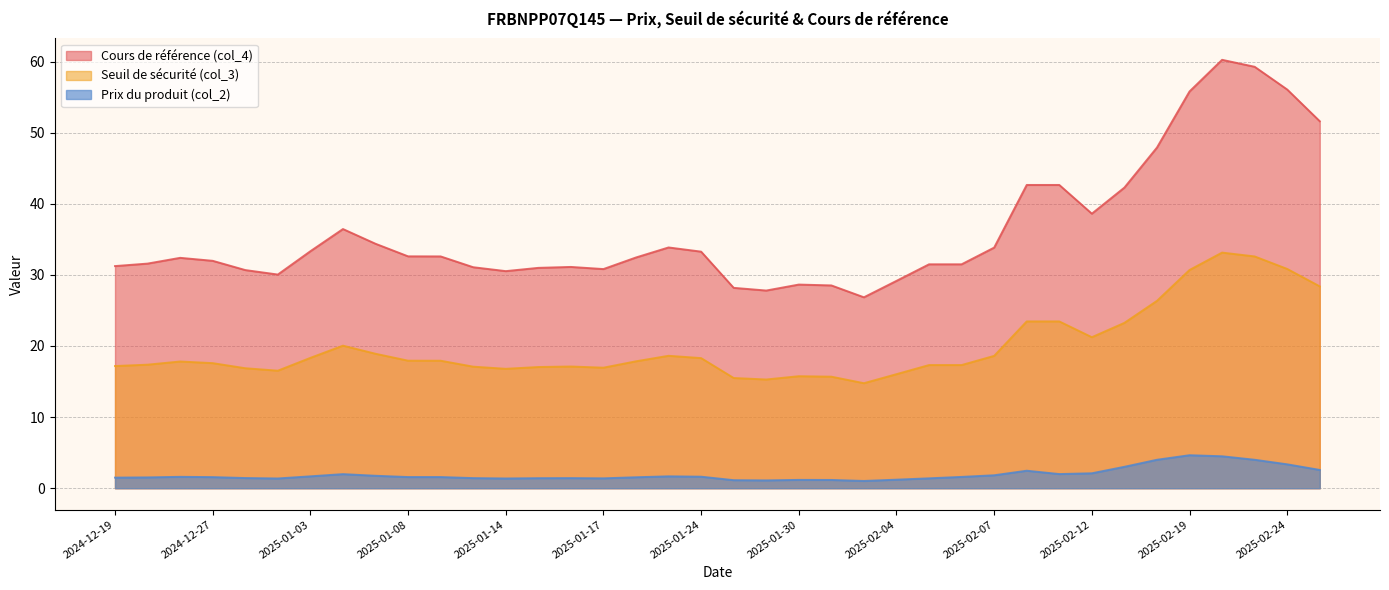

What are all the series names shown in the legend?

Cours de référence (col_4), Seuil de sécurité (col_3), Prix du produit (col_2)